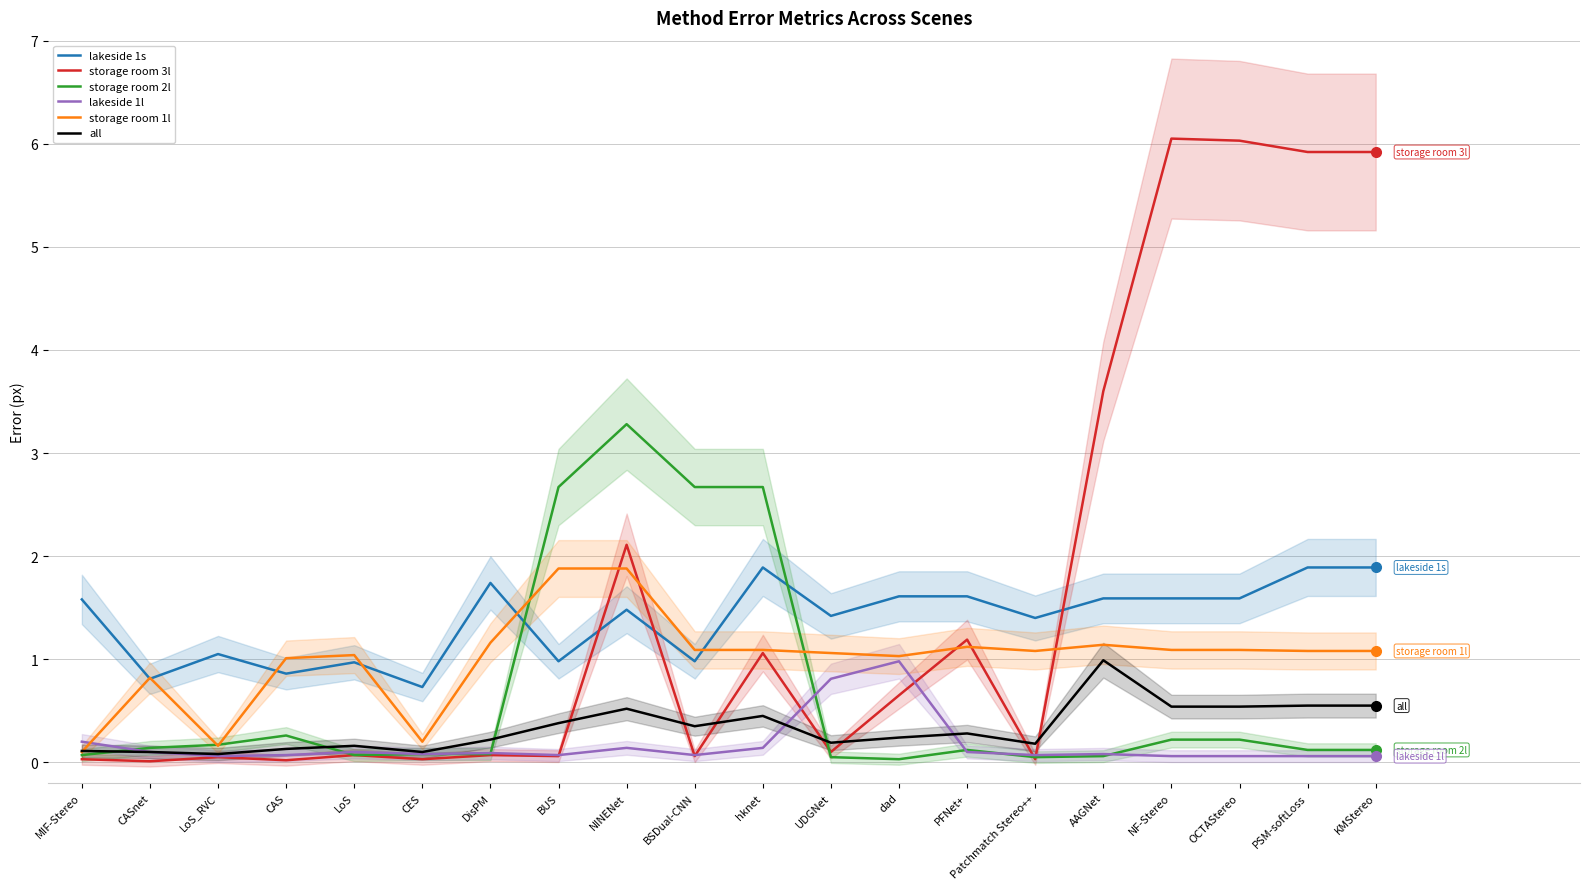

Which category has the lowest value in the storage room 1l series?

MIF-Stereo